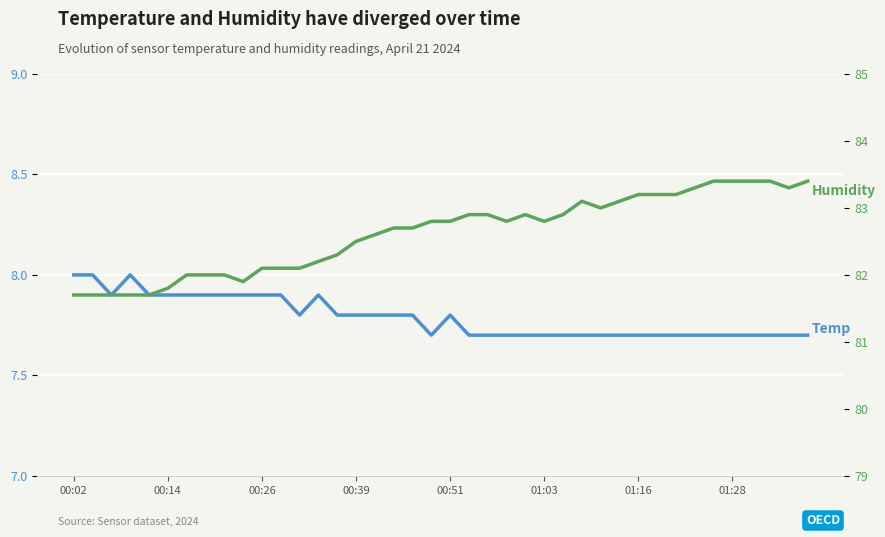

What is the greatest value displayed?

83.4